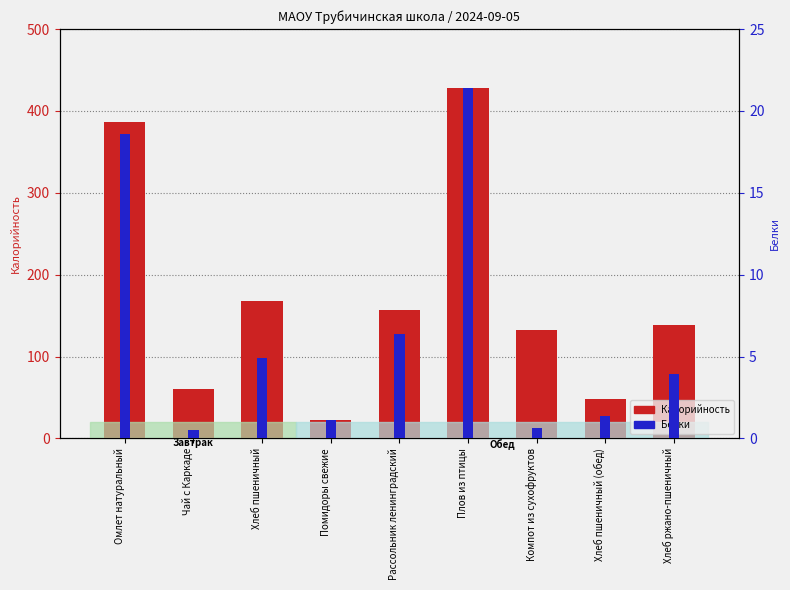

What is the sum of the Калорийность values at Помидоры свежие and Омлет натуральный?

408.2